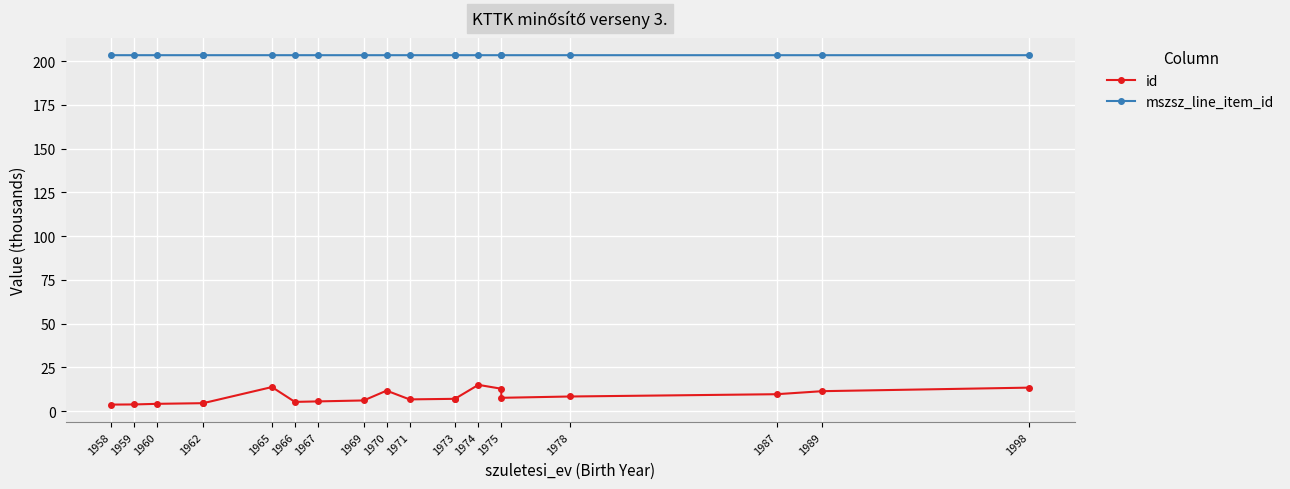

Between 1967 and 1973, which series saw the biggest shift?

id